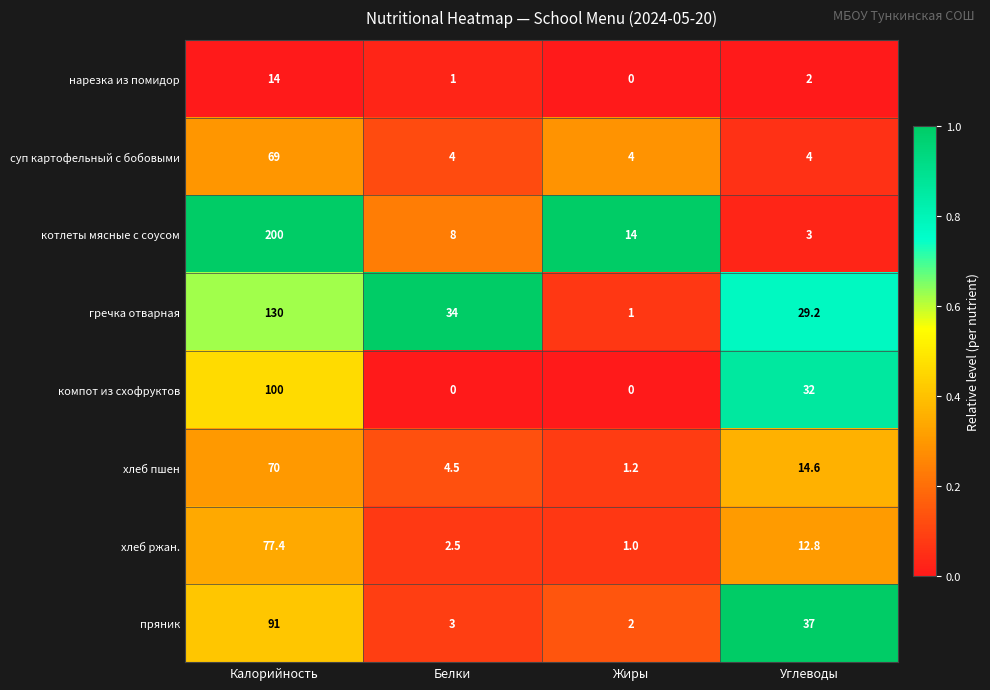

What is the spread (max minus min) of values at Углеводы?

35.0